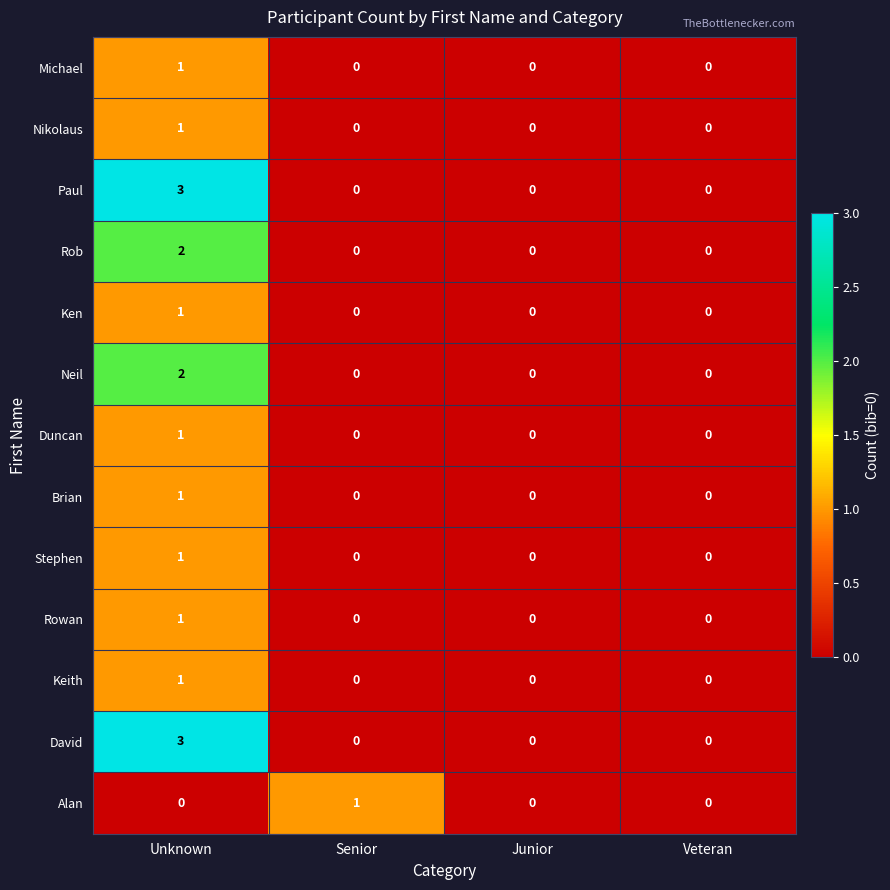

Between Senior and Junior, which series saw the biggest shift?

Alan